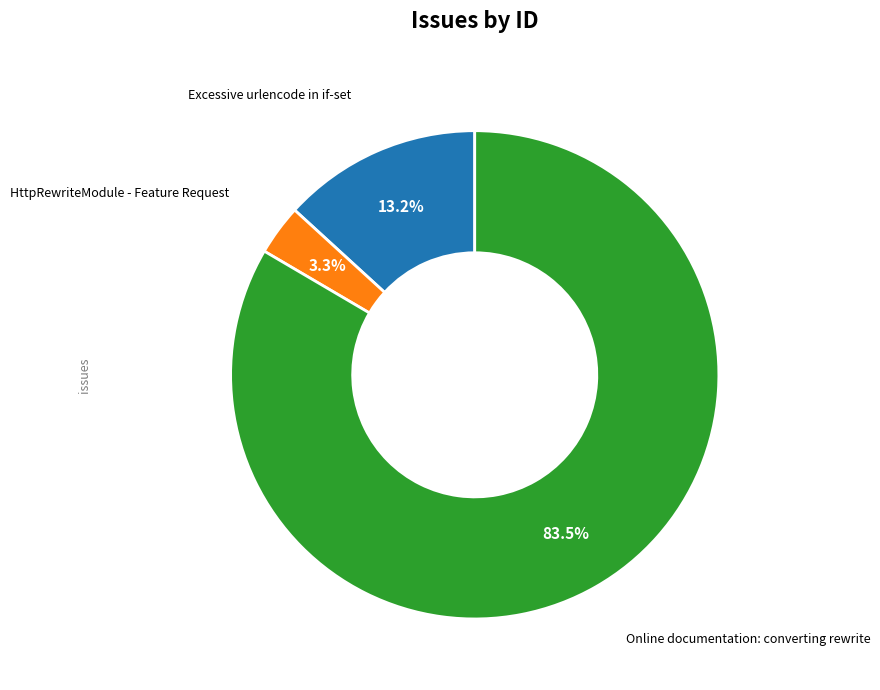

Is there a majority slice in this chart?

Yes